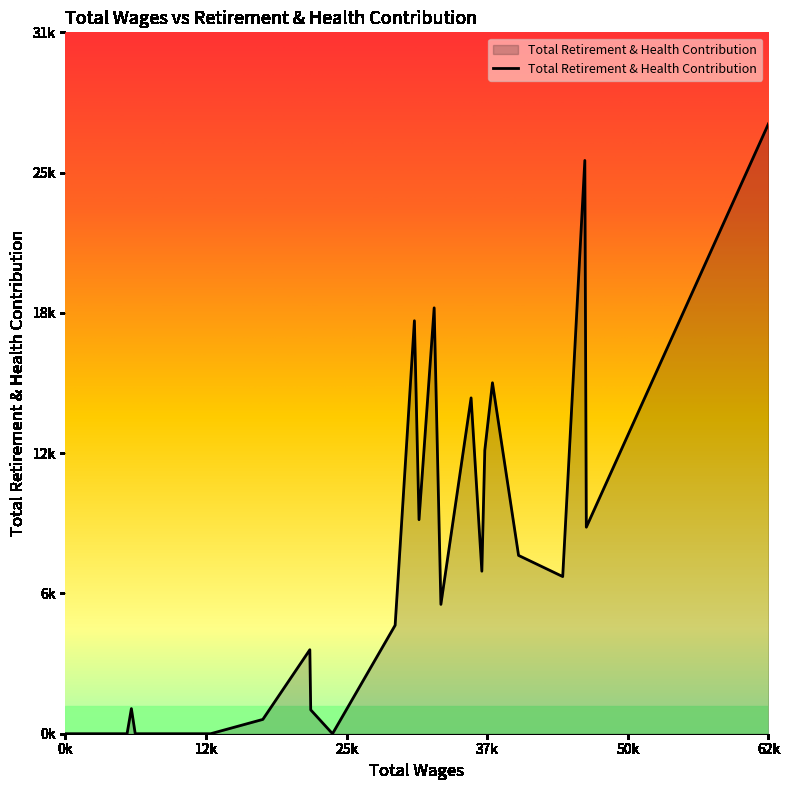

How many interior local valleys (lower than both neighbors) does the data have?

6